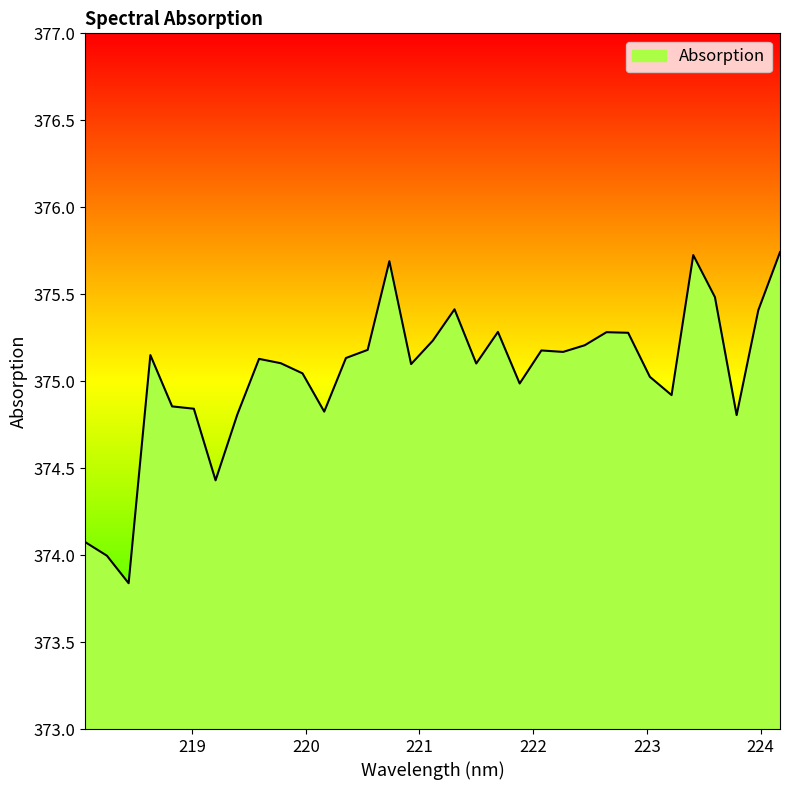

What is the minimum value shown in the chart?

373.8